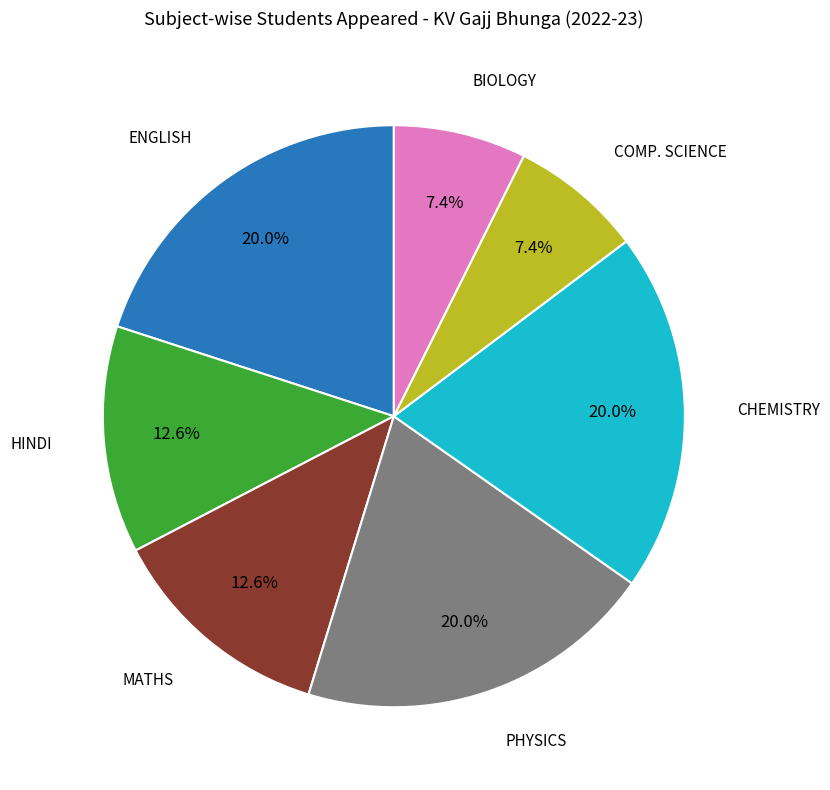

Does any single category account for the majority?

No